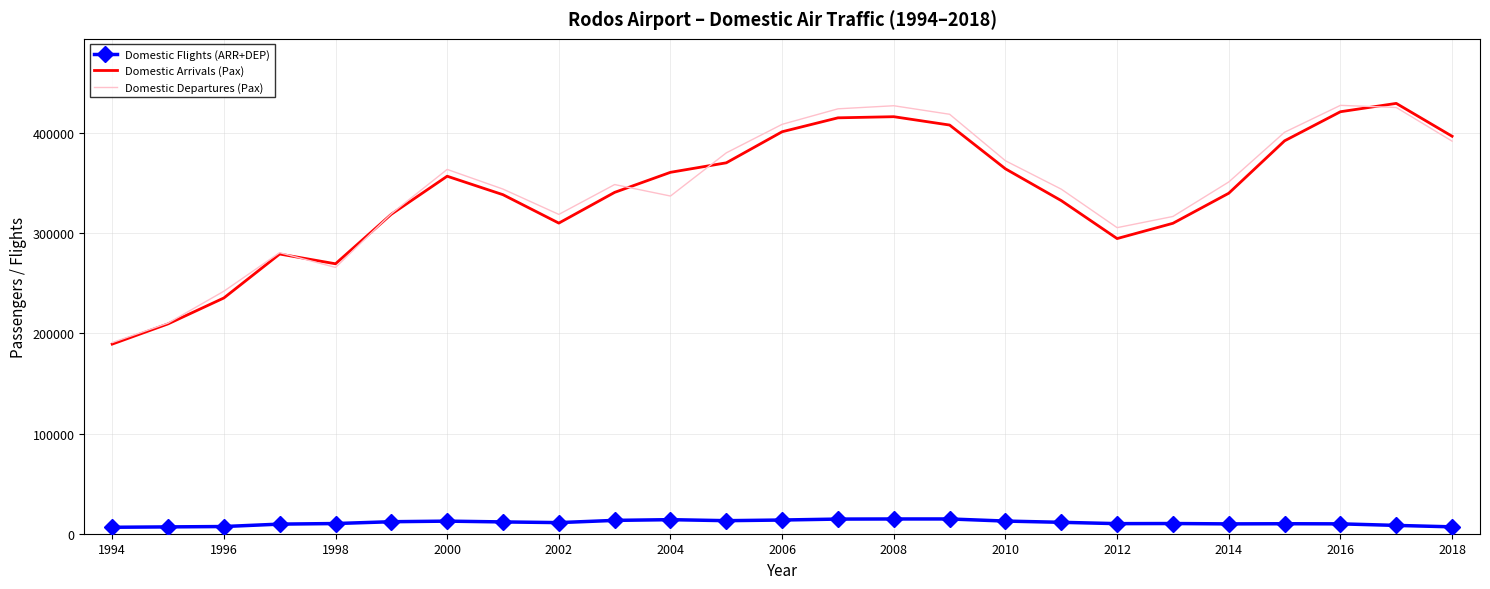

At how many categories does at least one series exceed 24746?

25